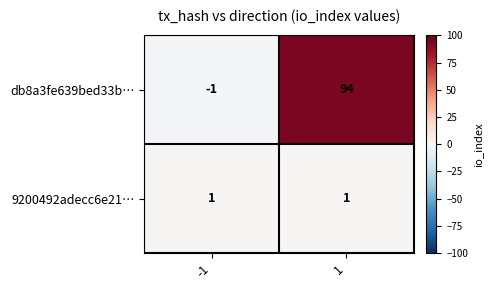

What is the difference between the db8a3fe639bed33b… values at -1 and 1?

95